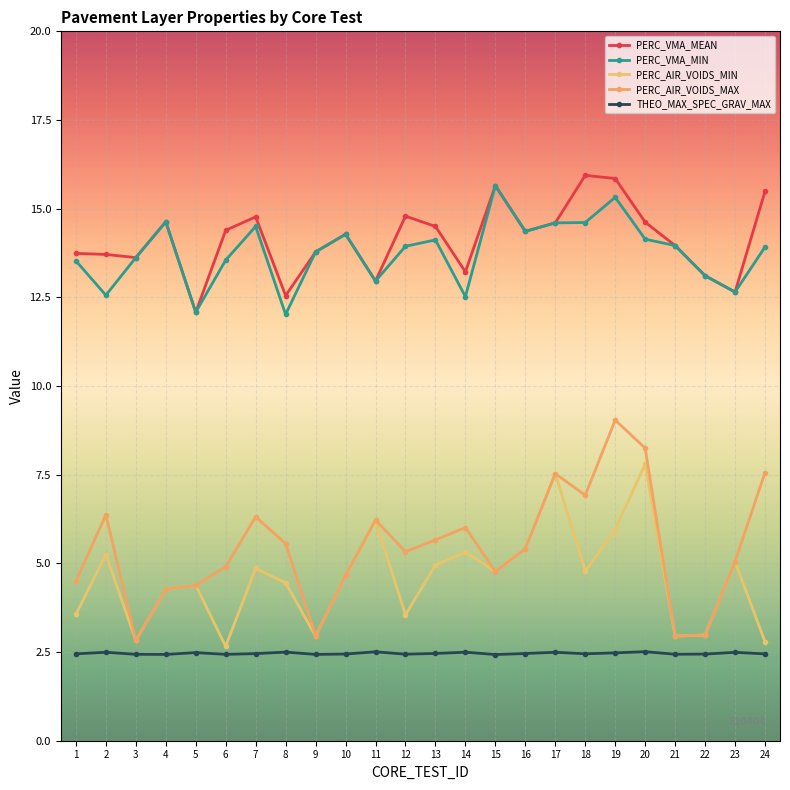

How many data points does each series have?

24